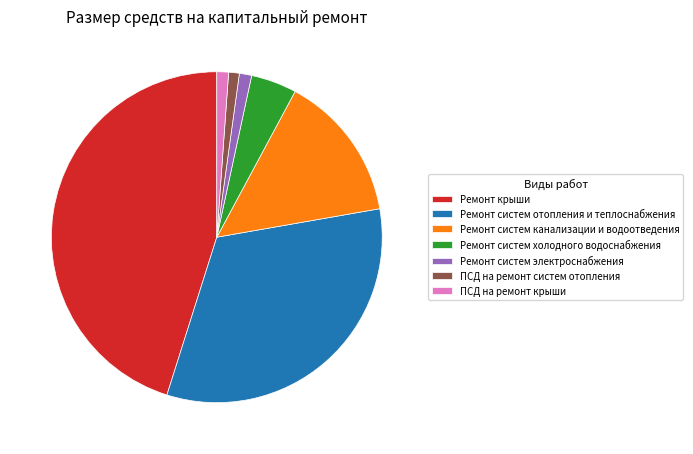

Approximately how many times larger is the value at ПСД на ремонт крыши compared to Ремонт систем электроснабжения?

1.0